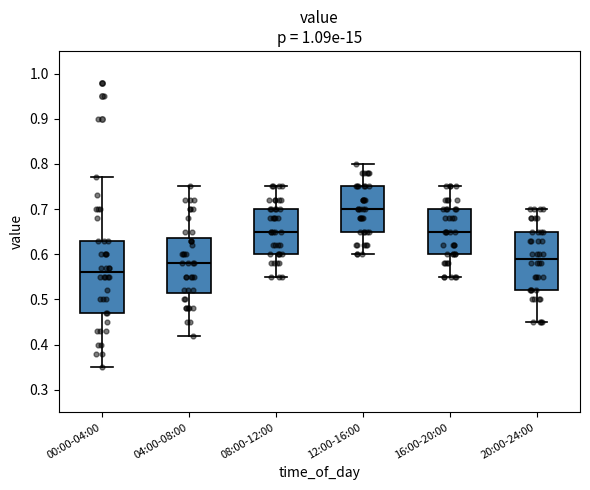

Reading left to right, transcribe this box plot: for each box, give where its median line is, the range the box spans, and where its two whiskers end, as read against the y-axis. The values are not printed on the chart, so give them approximately, as read against the axis.

00:00-04:00: median 0.56, box 0.47 to 0.63, whiskers 0.35 to 0.77
04:00-08:00: median 0.58, box 0.52 to 0.64, whiskers 0.42 to 0.75
08:00-12:00: median 0.65, box 0.60 to 0.70, whiskers 0.55 to 0.75
12:00-16:00: median 0.70, box 0.65 to 0.75, whiskers 0.60 to 0.80
16:00-20:00: median 0.65, box 0.60 to 0.70, whiskers 0.55 to 0.75
20:00-24:00: median 0.59, box 0.52 to 0.65, whiskers 0.45 to 0.70